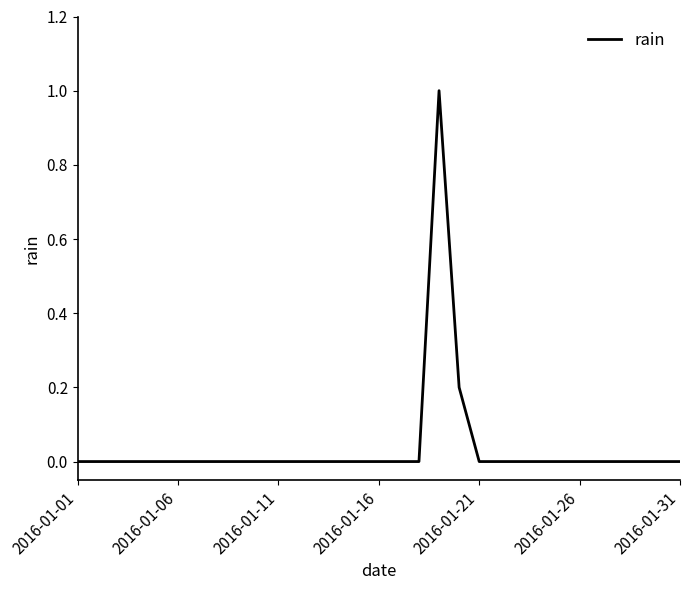

What is the difference between the maximum and second lowest values?

1.0